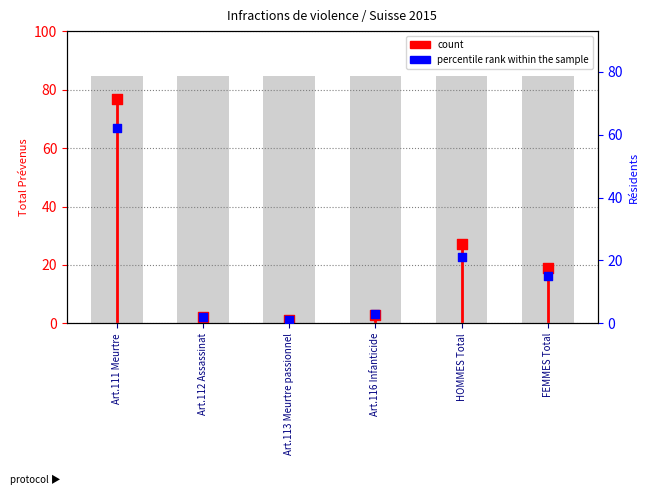

At how many categories does at least one series exceed 46?

1